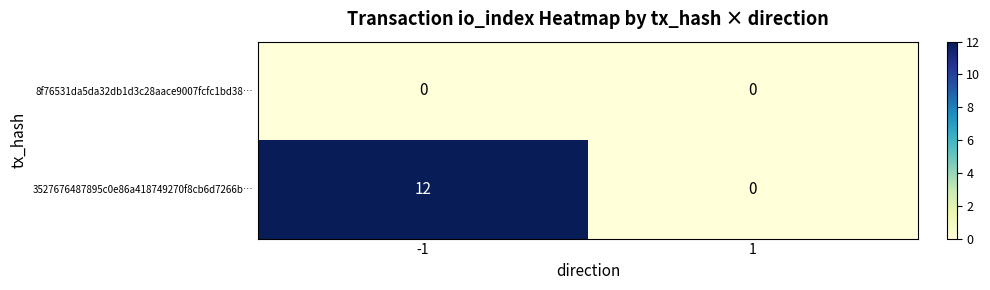

Rank the series by their maximum value, from highest to lowest.

3527676487895c0e86a418749270f8cb6d7266b…, 8f76531da5da32db1d3c28aace9007fcfc1bd38…